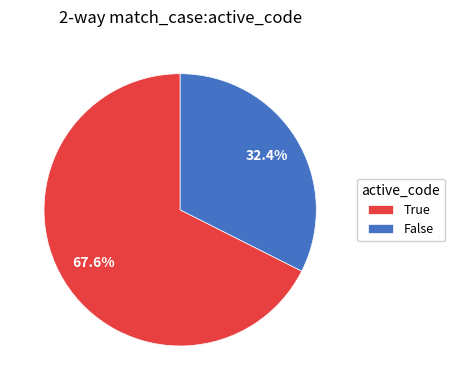

What is the ratio of the value at False to the value at True?

0.5